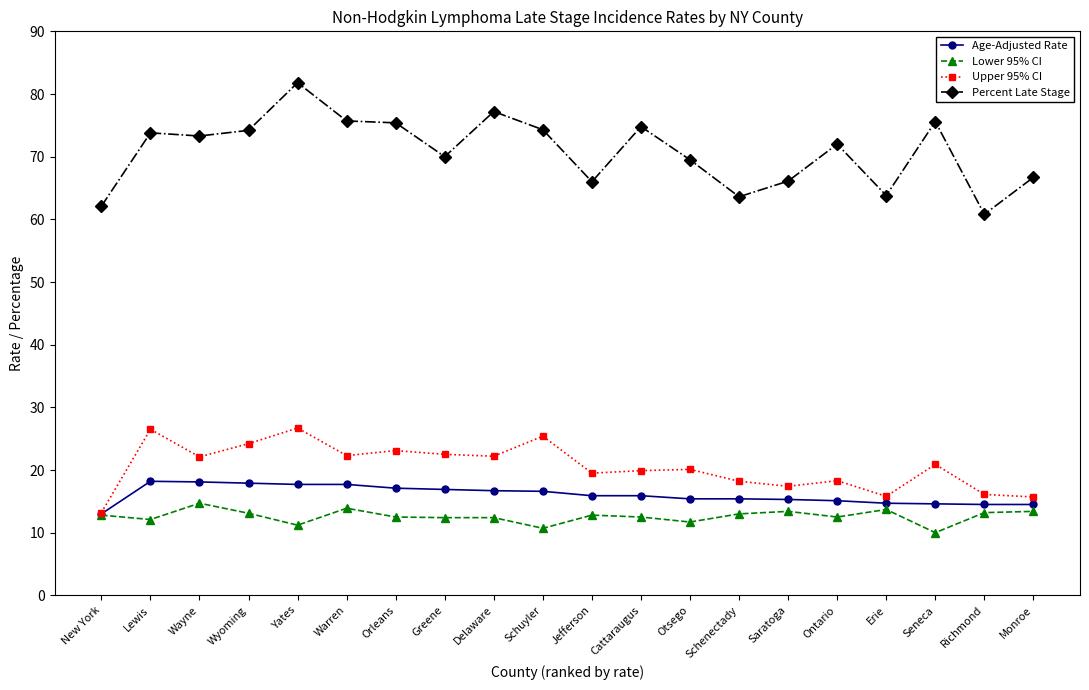

What is the value of the Upper 95% CI point at the 12th from the left?

19.9